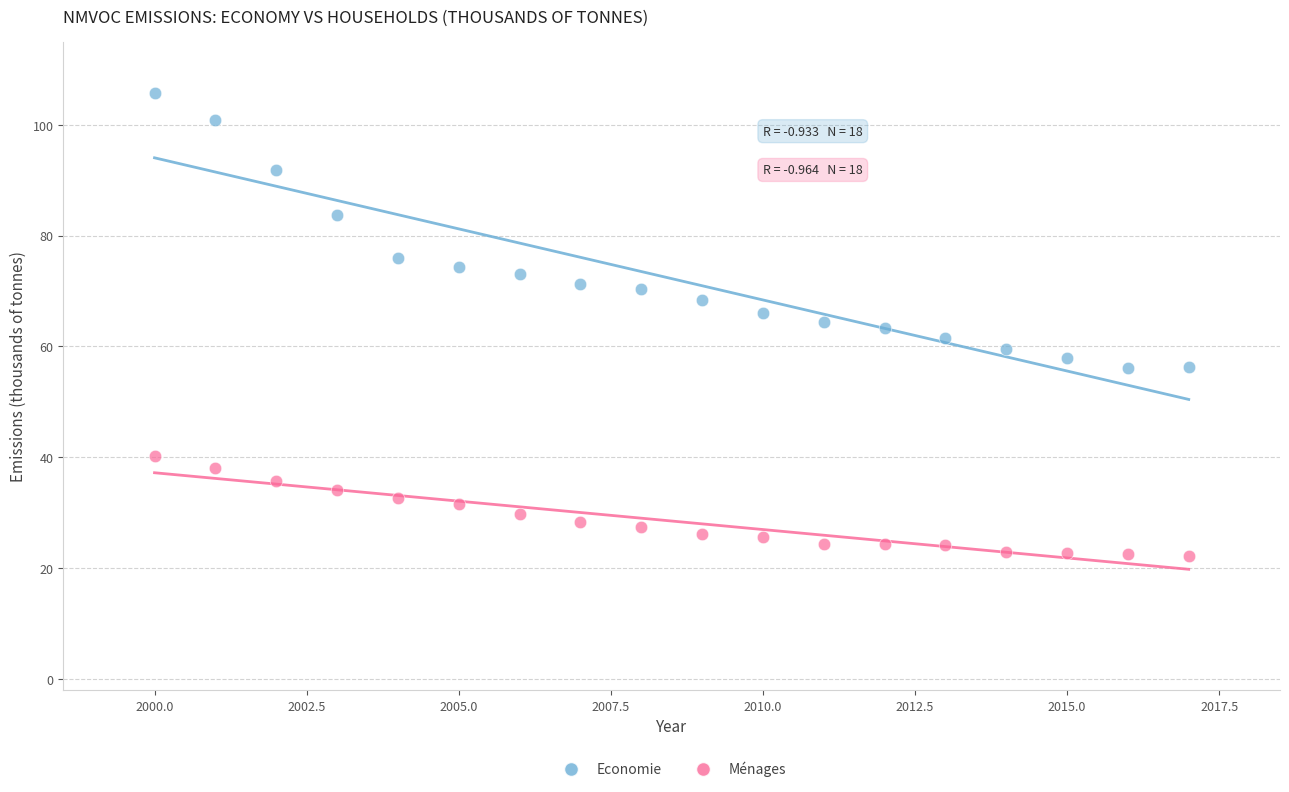

What are all the series names shown in the legend?

Economie, Ménages